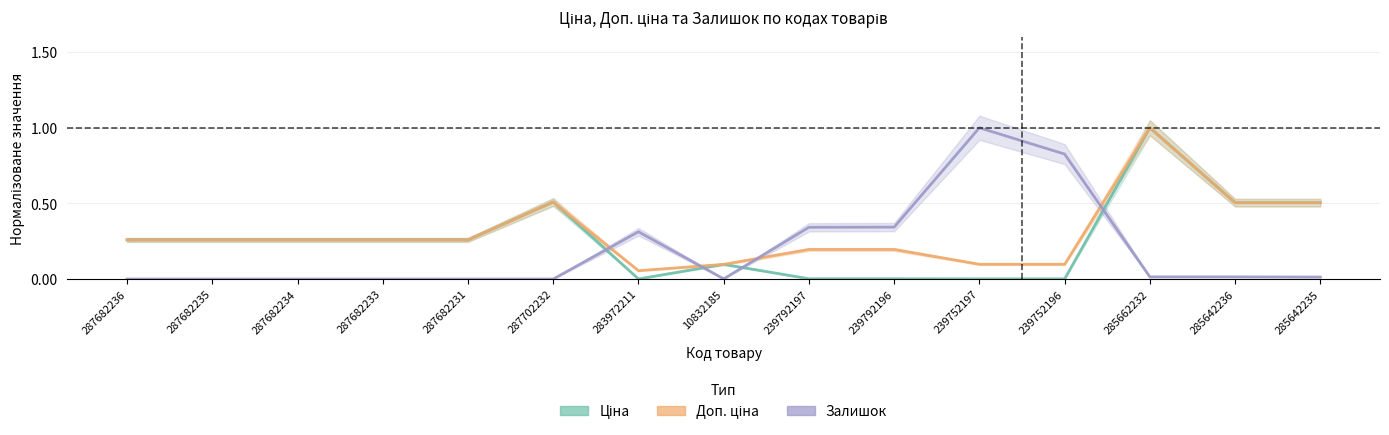

At which label is Ціна closest to 0?

283972211